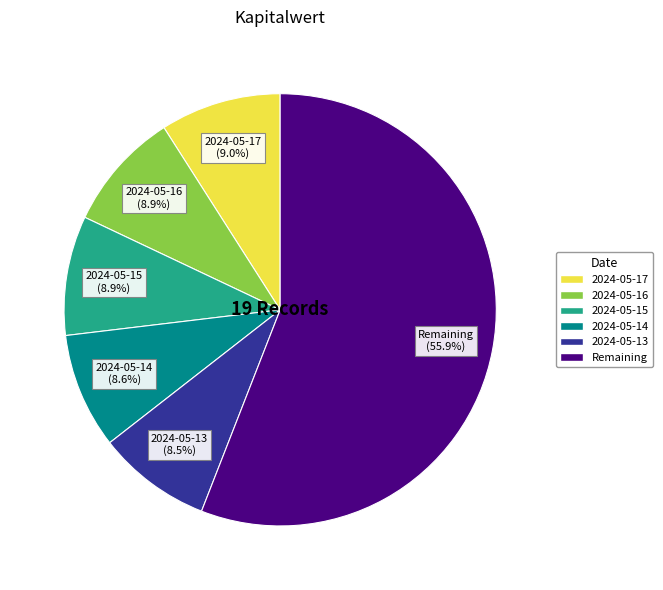

What is the largest slice in the pie chart?

Remaining